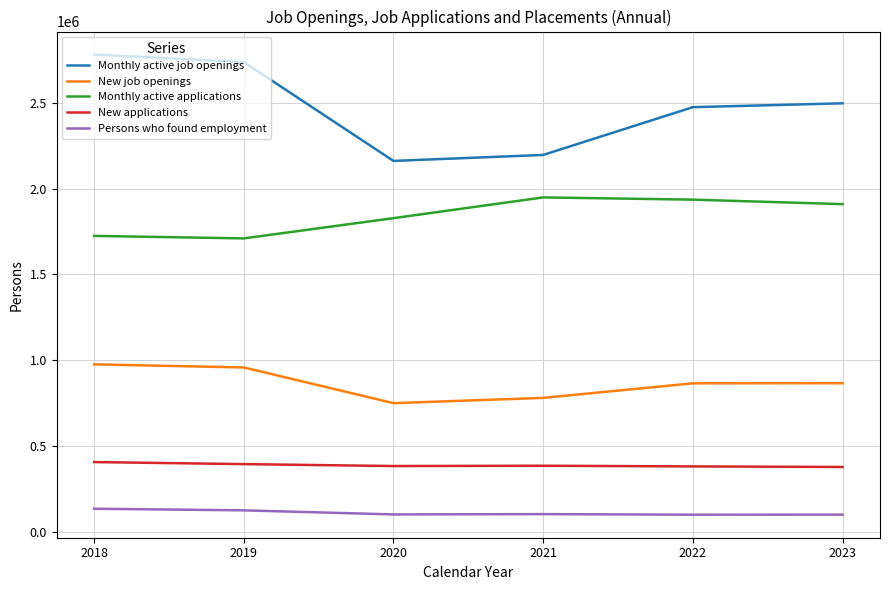

What is the maximum value shown in the chart?

2780227